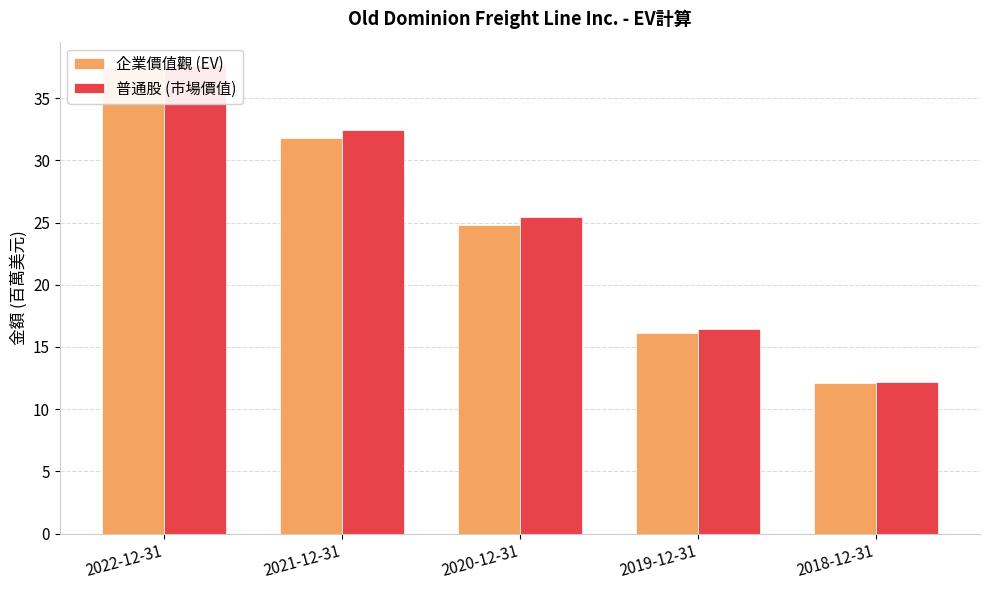

How many bars are there in total?

10